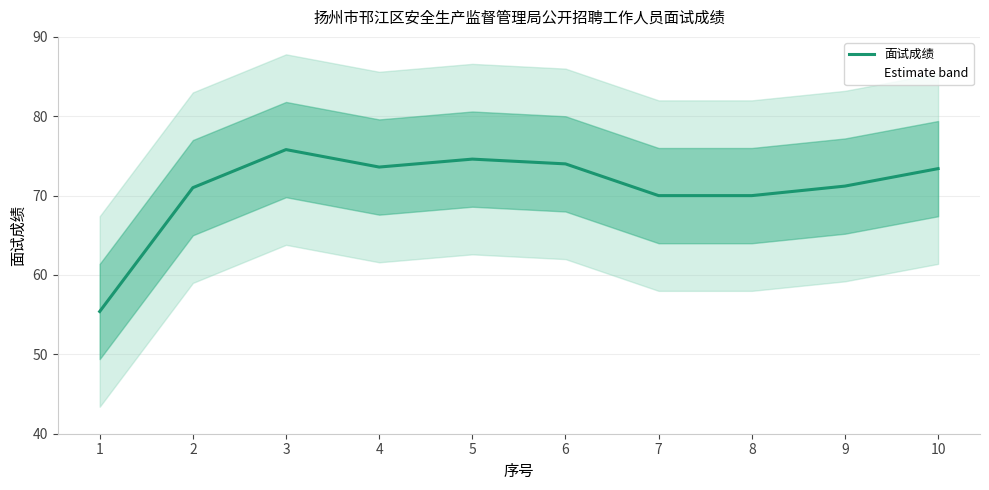

What is the value of the 9th point from the left?

71.2